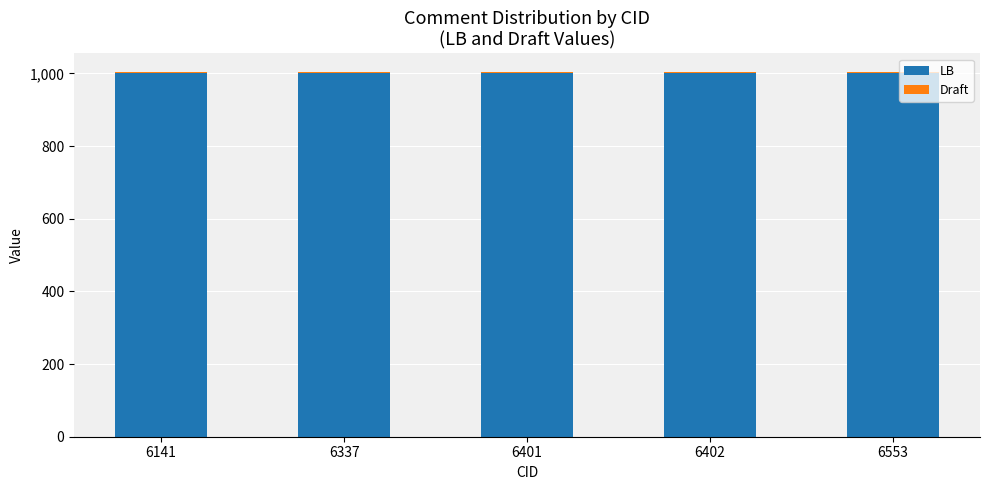

The value of LB at 6553 is 1001. True or false?

True